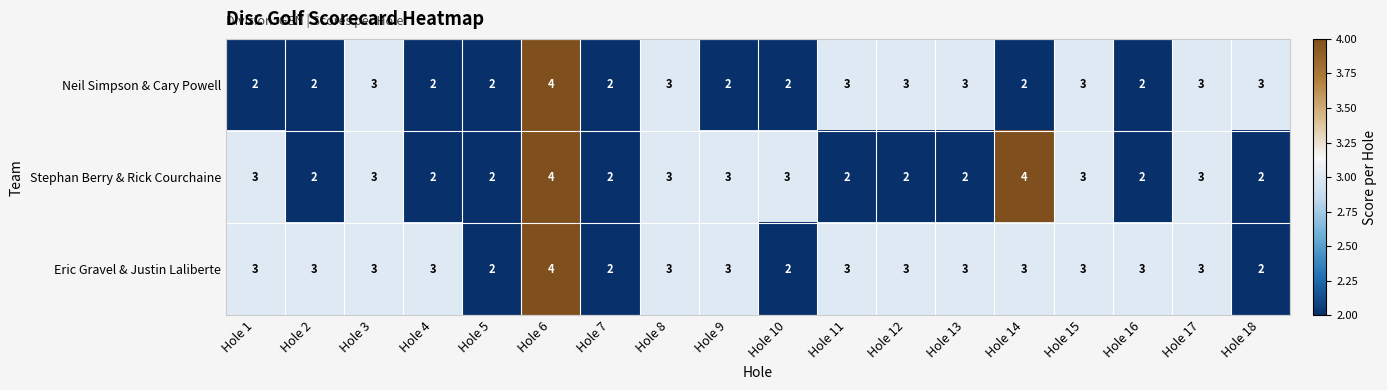

At which category is the sum across all series the highest?

Hole 6